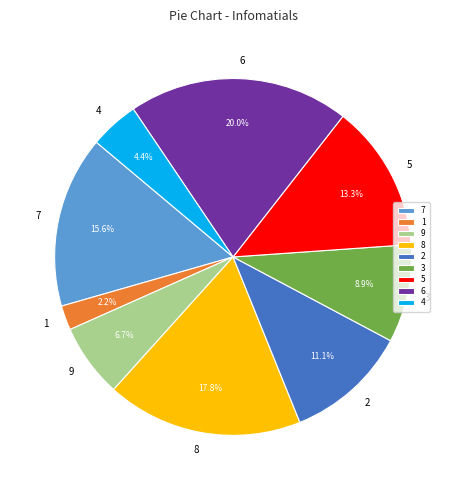

What percentage is NOT represented by 8?

82.2%